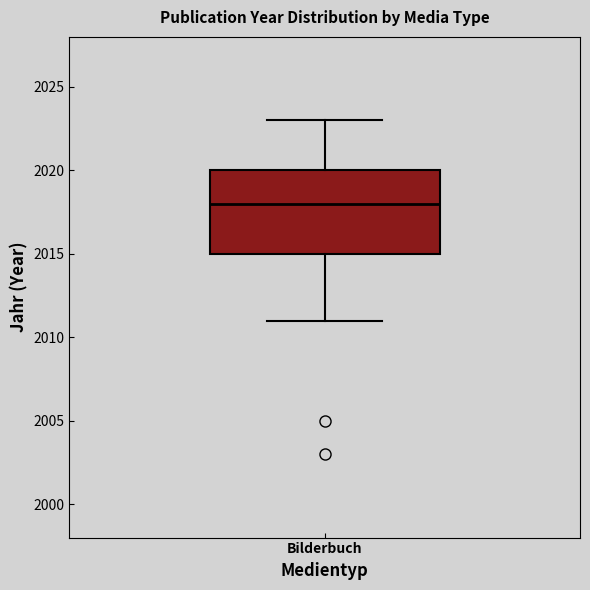

Where does the median line of the box for Bilderbuch sit on the y-axis? The values are not printed on the chart, so give them approximately, as read against the axis.

2018